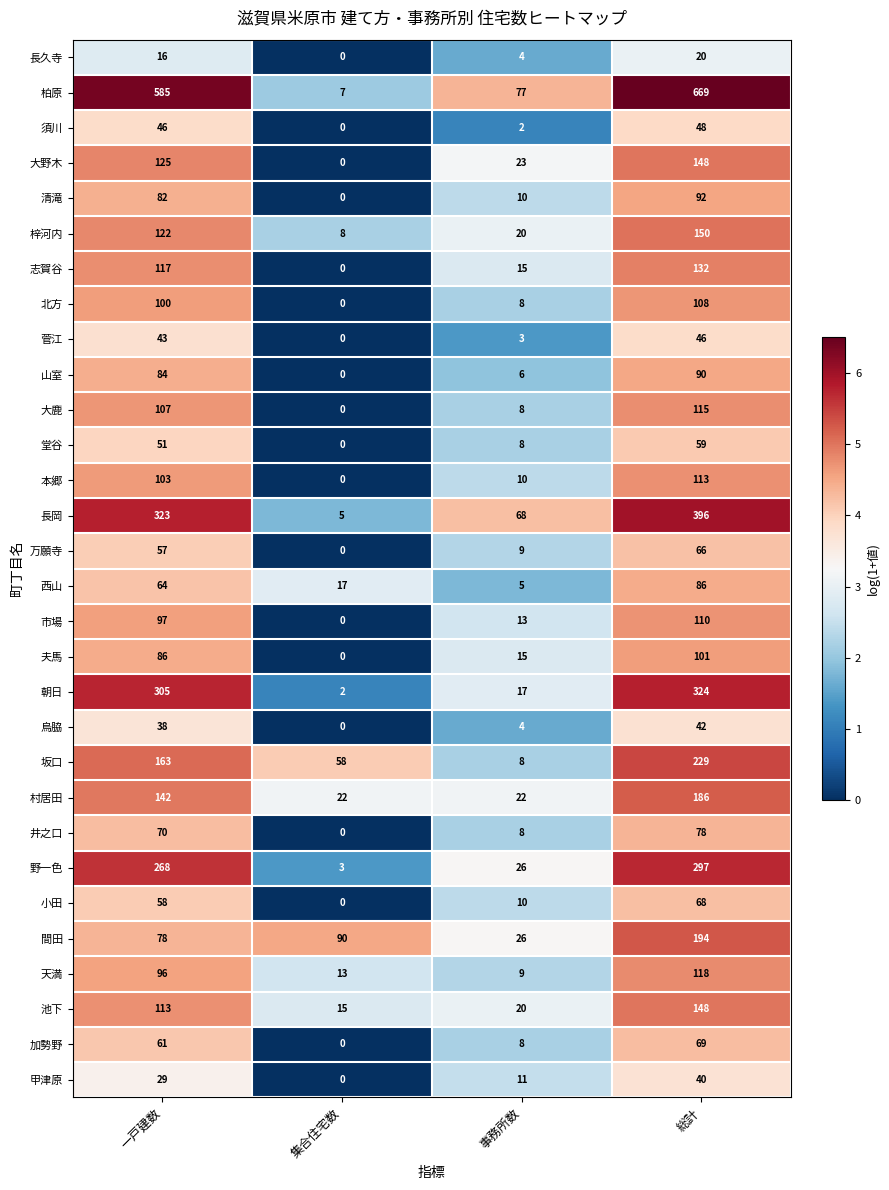

Which series has the widest spread of values?

柏原